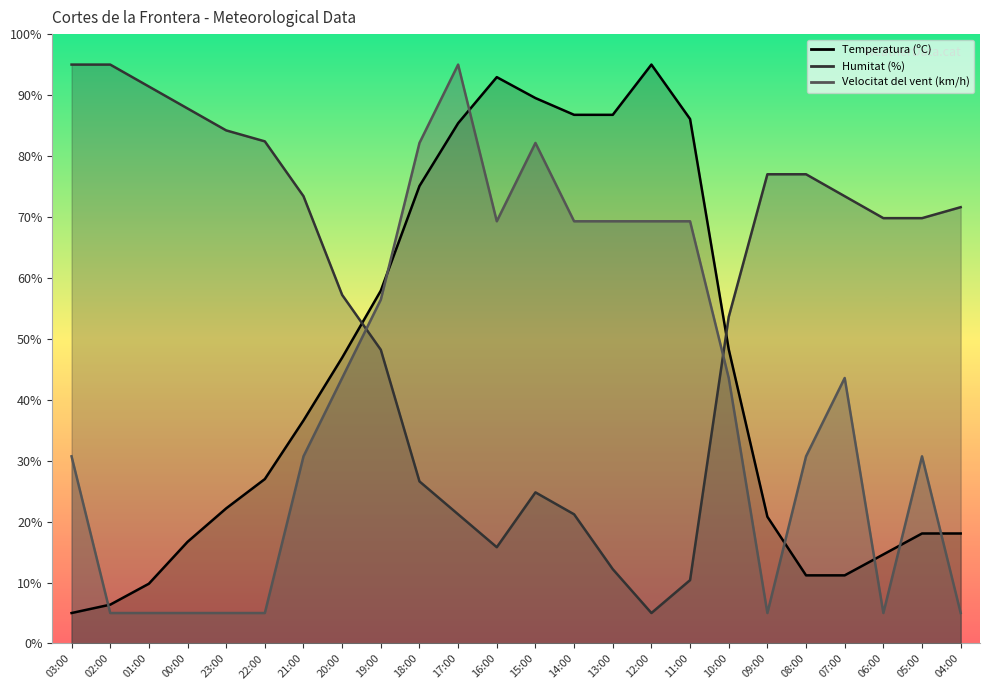

How many categories are shown in the chart?

24